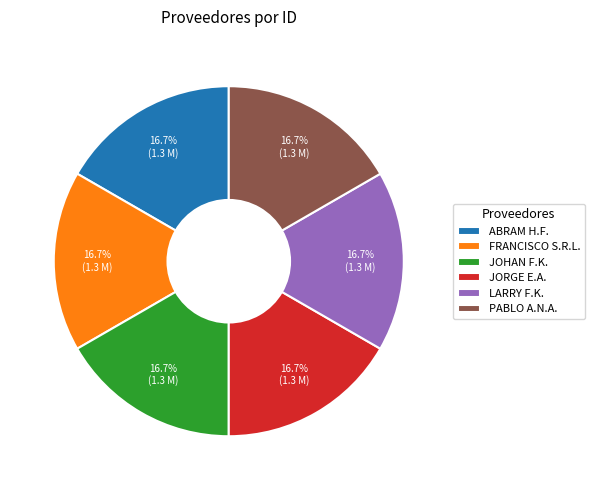

Is JOHAN F.K. the majority of the pie?

No